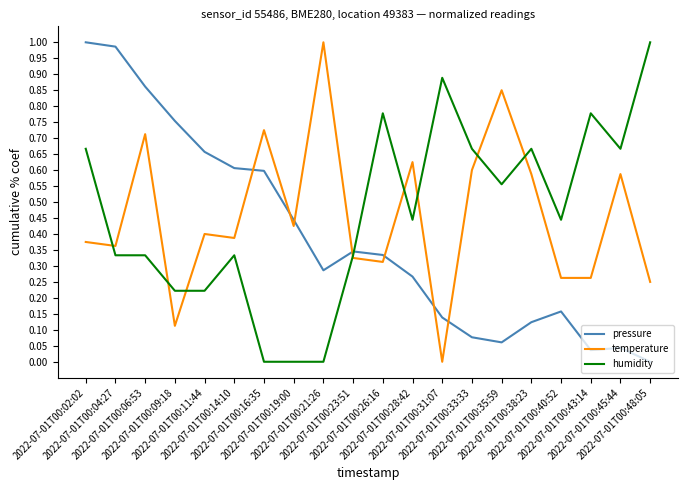

How many values in temperature are above zero?

19